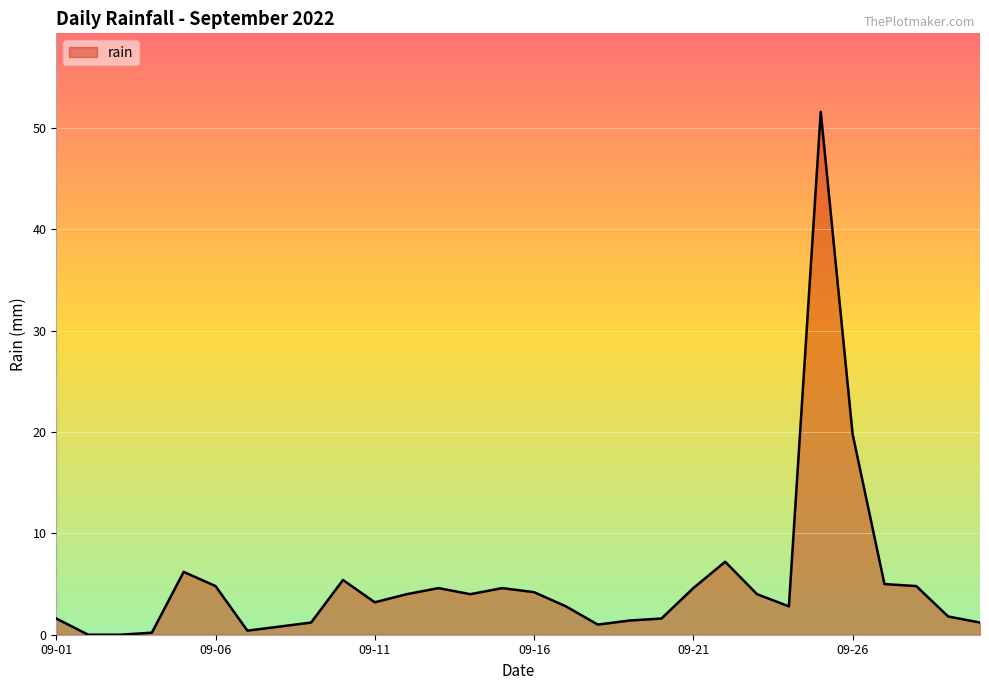

What is the sum of all values?

154.8